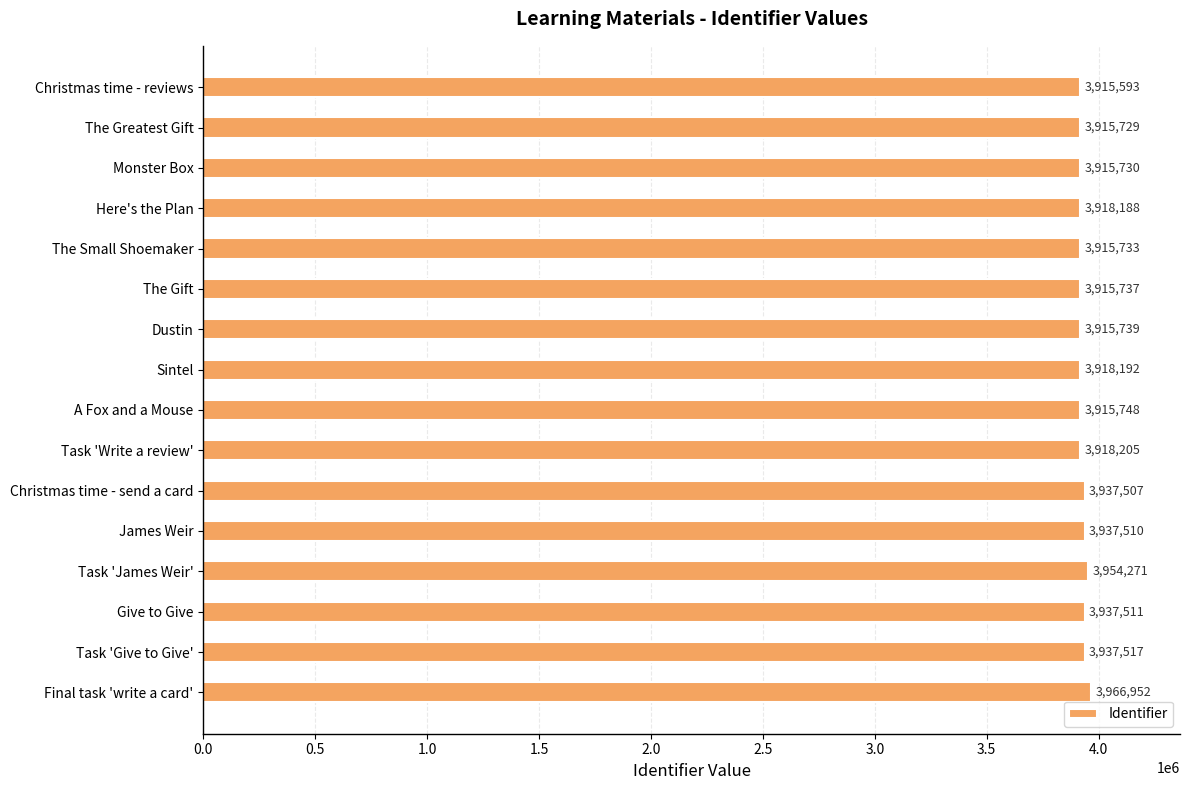

What is the greatest value displayed?

3966952